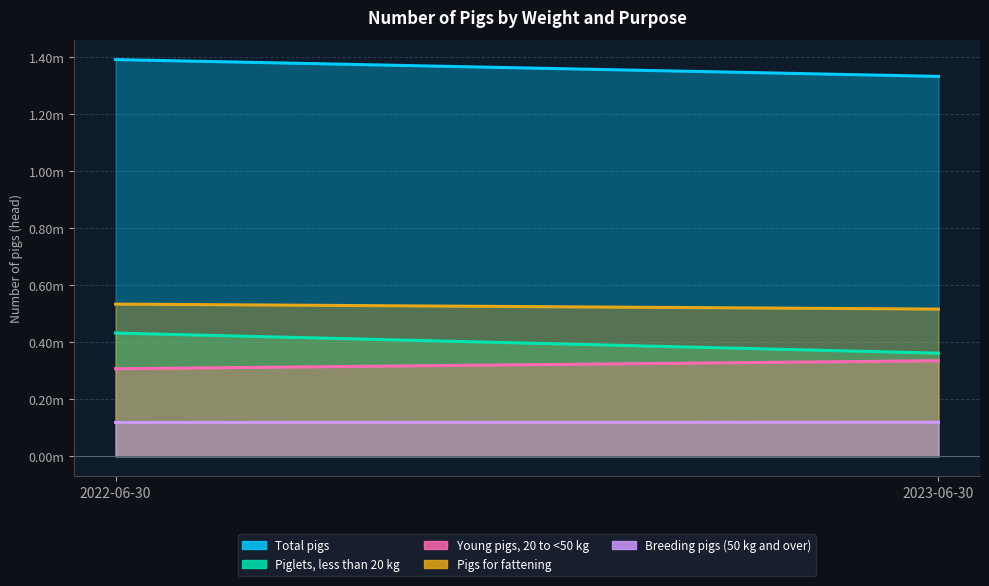

Which has a higher value, 2022-06-30 or 2023-06-30?

2022-06-30